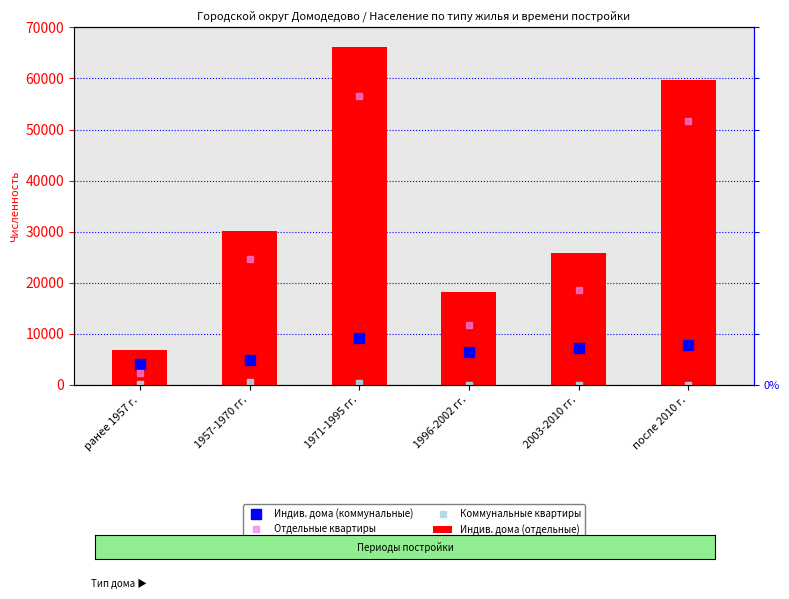

Which series has the largest range (max minus min)?

Индив. дома (отдельные)